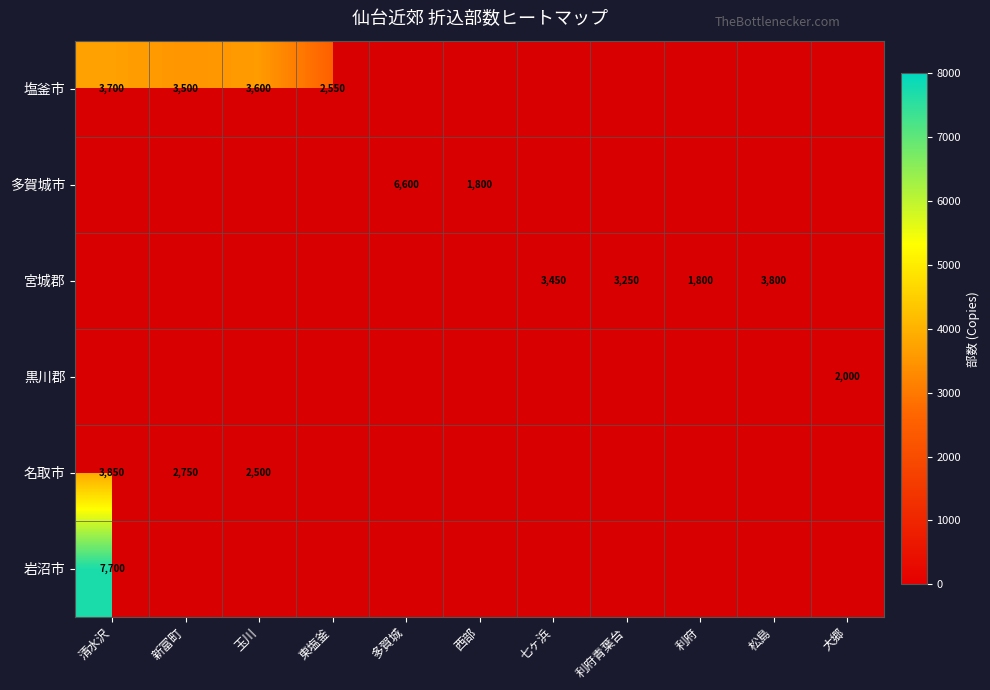

True or false: 名取市 has a value of 3718 at 新富町.

False